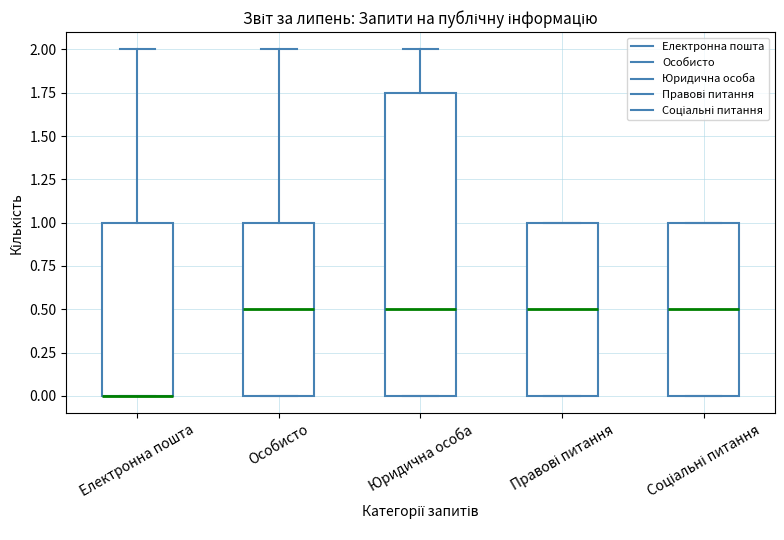

Where is the lower edge of the box for Соціальні питання on the y-axis? The values are not printed on the chart, so give them approximately, as read against the axis.

0.00